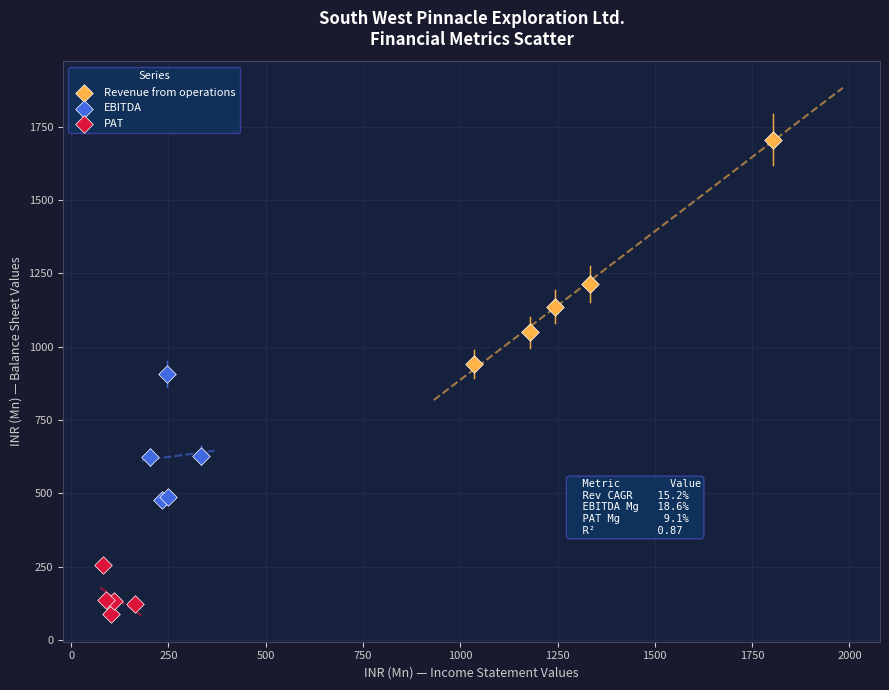

Which series reaches the maximum Y coordinate?

Revenue from operations